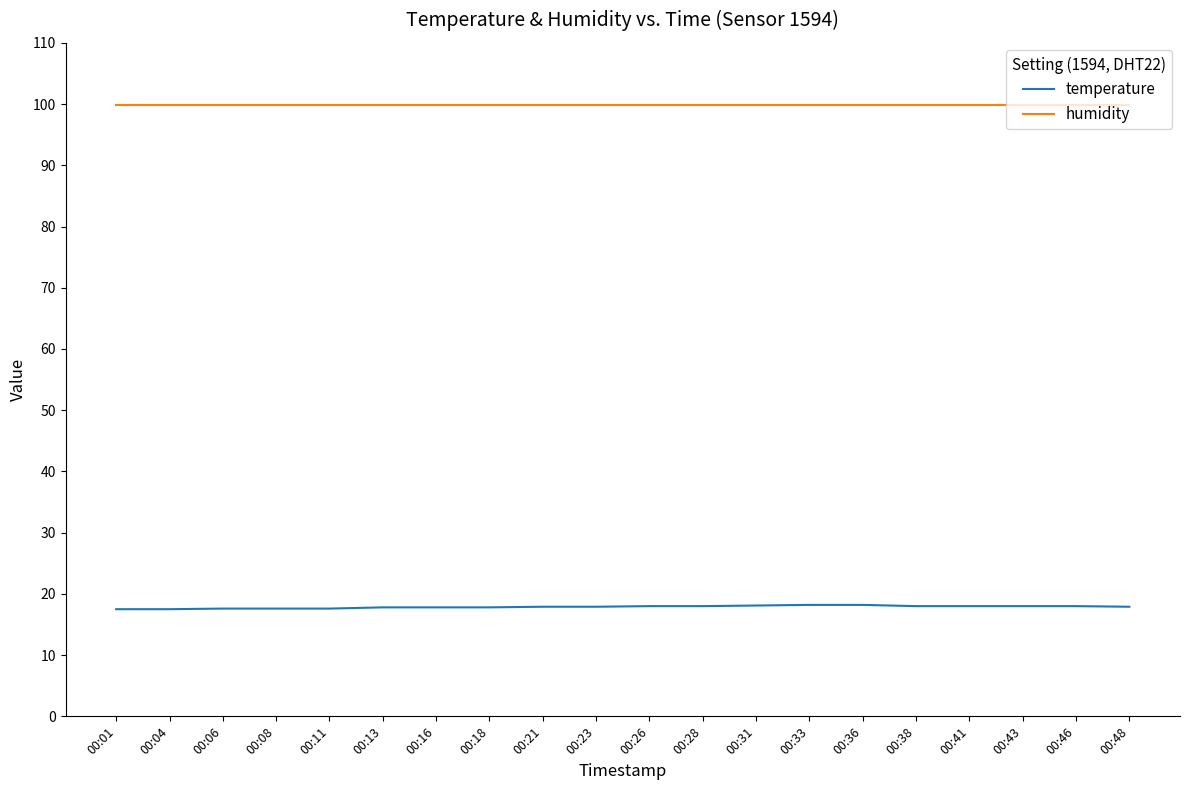

What is the difference between the maximum and second lowest values in the temperature series?

0.7